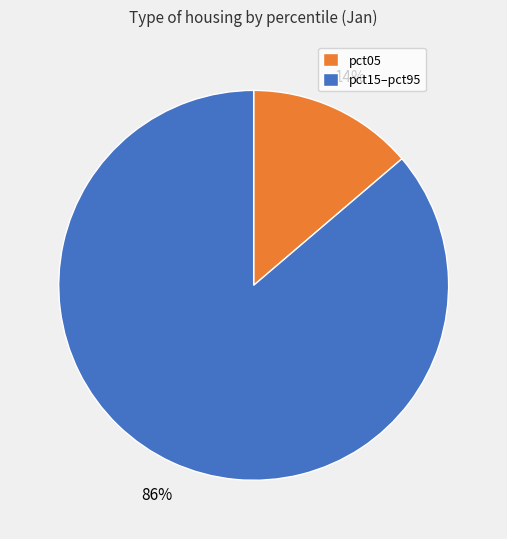

Rank the categories by value from highest to lowest.

pct15–pct95, pct05